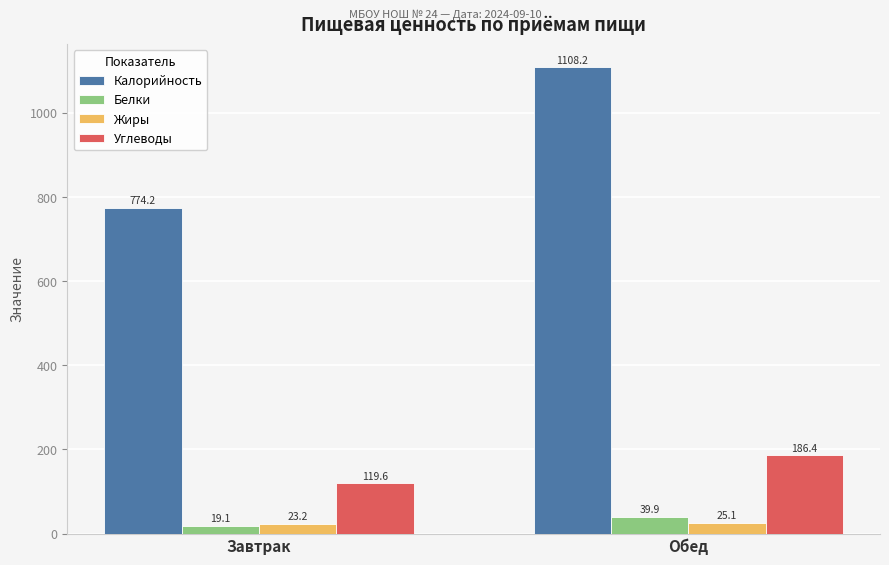

Reading right to left, transcribe all the data shown in this chart.

Калорийность: Обед=1108.2	Завтрак=774.2
Белки: Обед=39.9	Завтрак=19.1
Жиры: Обед=25.1	Завтрак=23.2
Углеводы: Обед=186.4	Завтрак=119.6